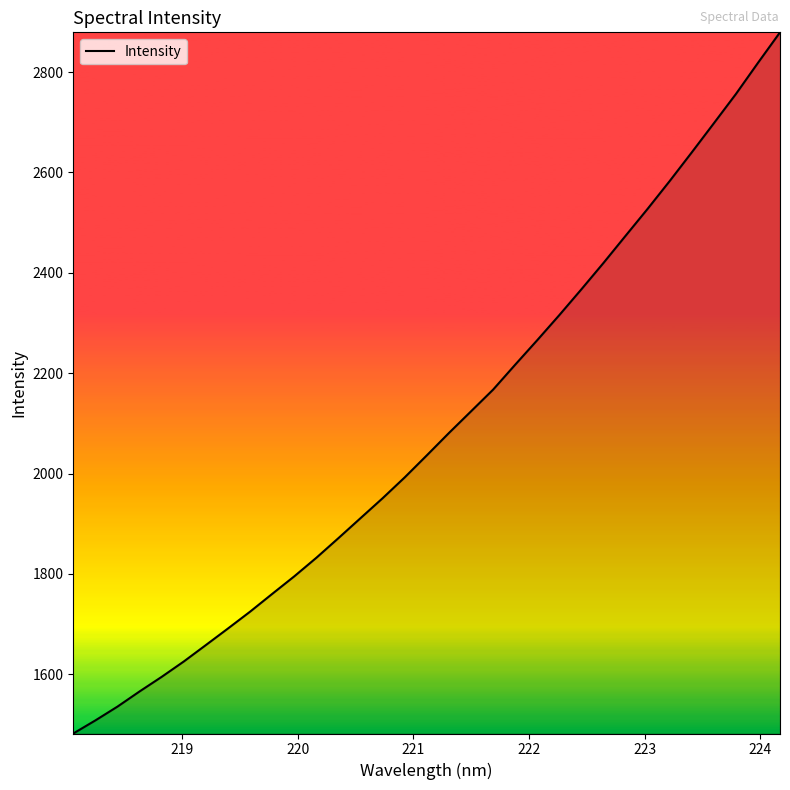

Does the chart have visible grid lines?

No